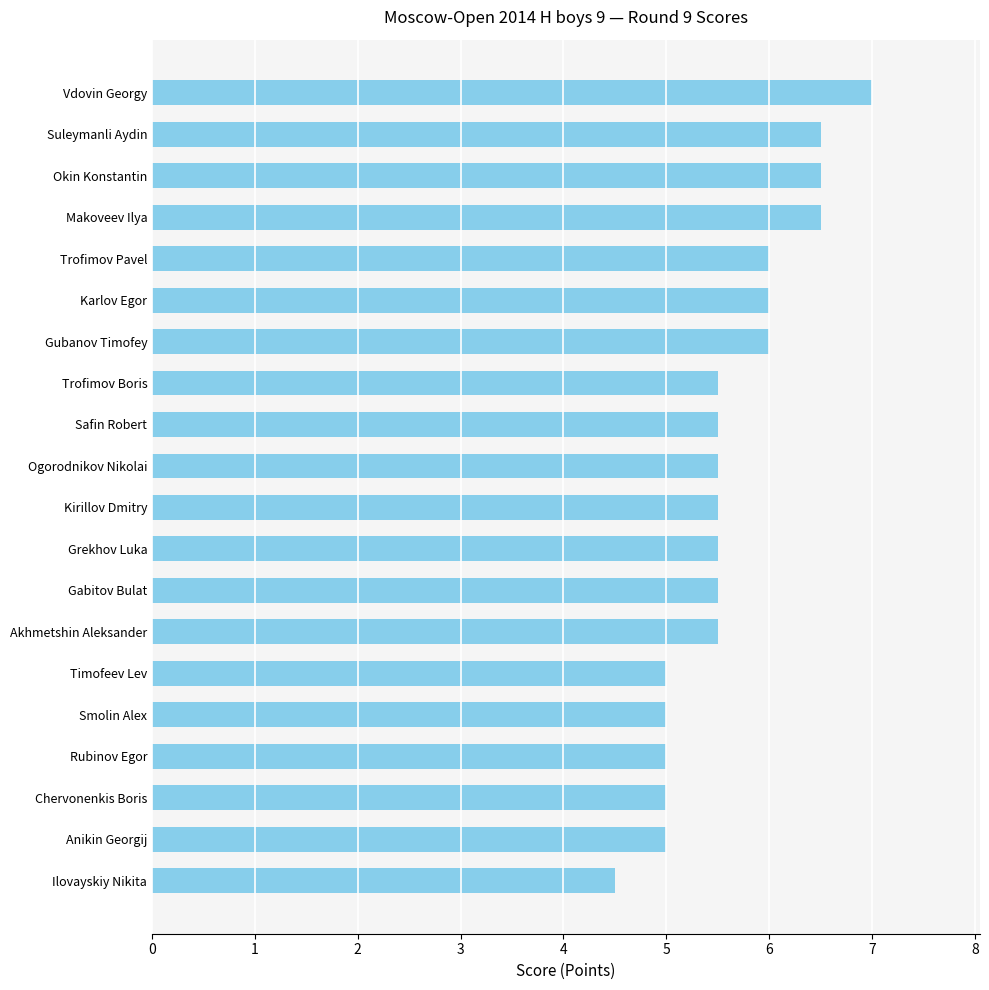

What is the difference between the second highest and second lowest values?

1.5